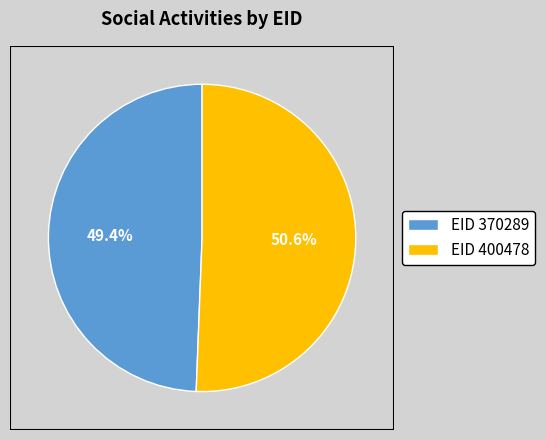

Rank the categories by value from highest to lowest.

EID 400478, EID 370289